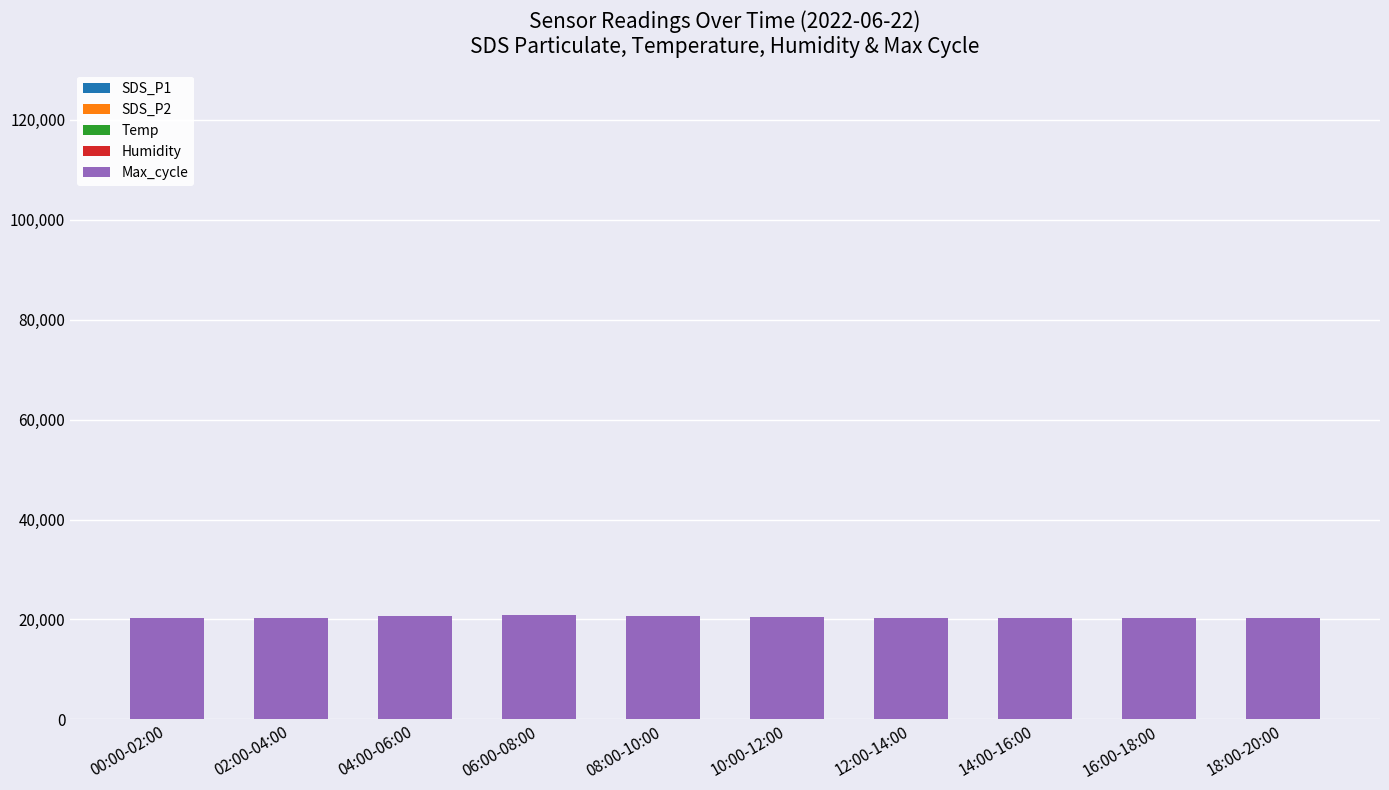

How many series are shown in this chart?

5